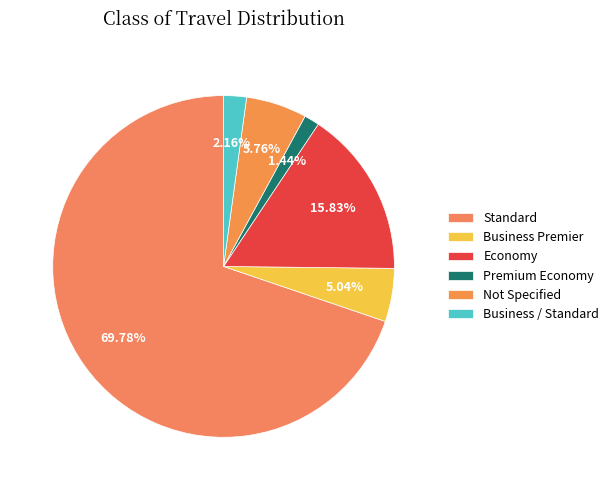

What portion of the pie excludes Business Premier?

95.0%